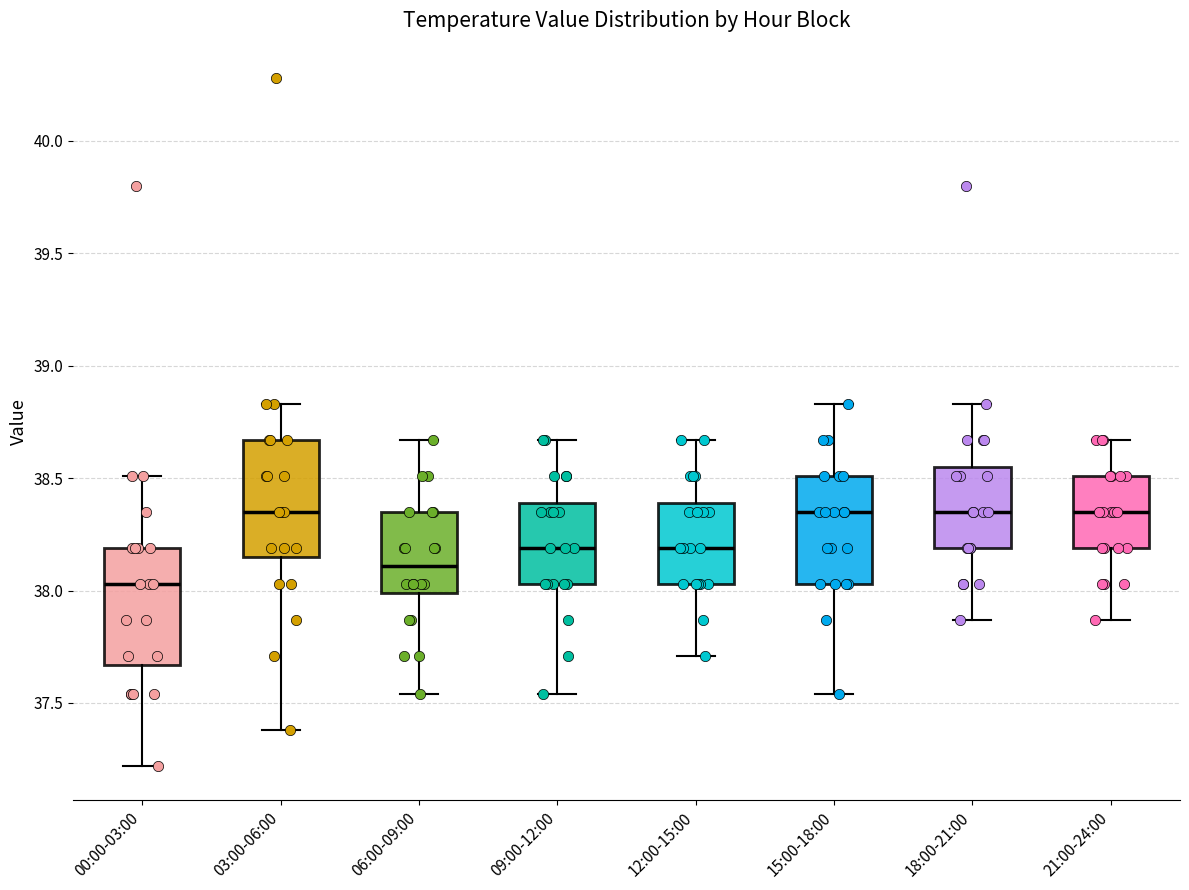

Reading left to right, transcribe this box plot: for each box, give where its median line is, the range the box spans, and where its two whiskers end, as read against the y-axis. The values are not printed on the chart, so give them approximately, as read against the axis.

00:00-03:00: median 38.05, box 37.65 to 38.20, whiskers 37.20 to 38.50
03:00-06:00: median 38.35, box 38.15 to 38.65, whiskers 37.40 to 38.85
06:00-09:00: median 38.10, box 38.00 to 38.35, whiskers 37.55 to 38.65
09:00-12:00: median 38.20, box 38.05 to 38.40, whiskers 37.55 to 38.65
12:00-15:00: median 38.20, box 38.05 to 38.40, whiskers 37.70 to 38.65
15:00-18:00: median 38.35, box 38.05 to 38.50, whiskers 37.55 to 38.85
18:00-21:00: median 38.35, box 38.20 to 38.55, whiskers 37.85 to 38.85
21:00-24:00: median 38.35, box 38.20 to 38.50, whiskers 37.85 to 38.65